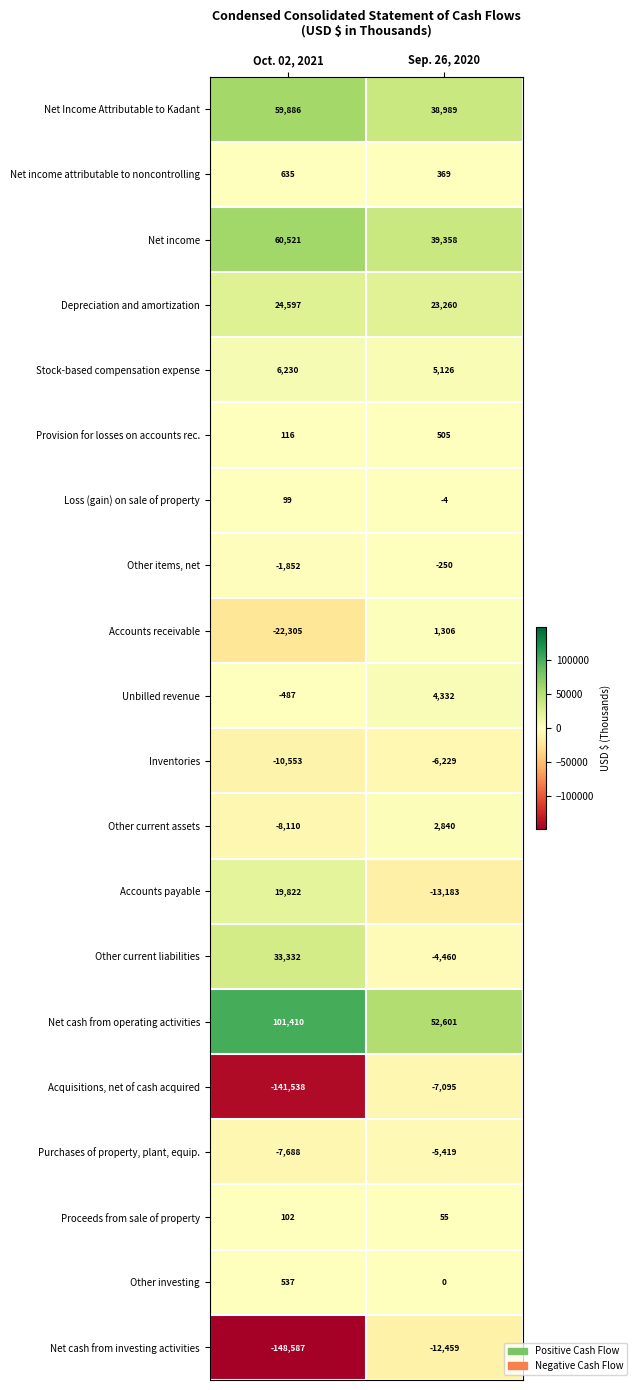

At which label is Net cash from investing activities closest to -80523?

Oct. 02, 2021